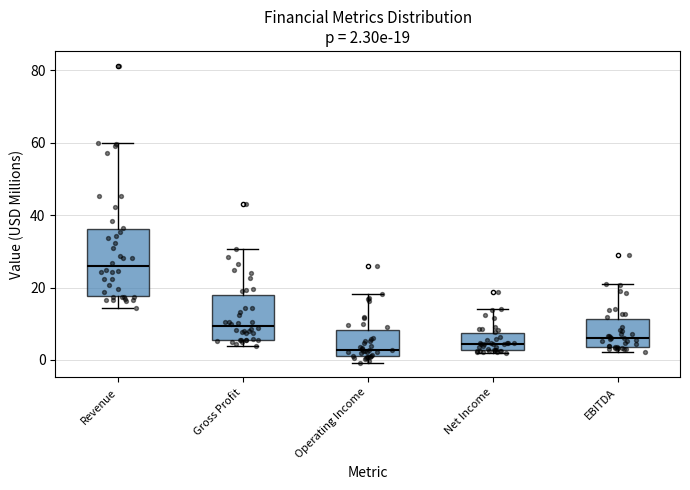

Which box is the tallest, from its lower edge to its upper edge?

Revenue